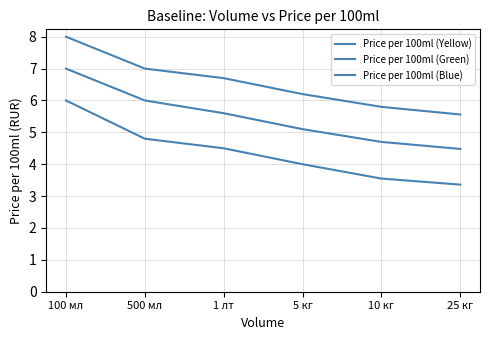

Which has a higher value, 500 мл or 10 кг?

500 мл